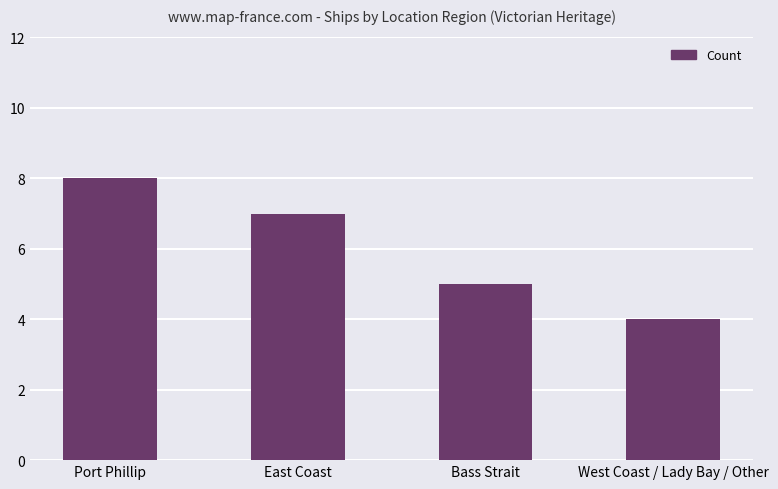

Count the values in the range 5 to 8.

3